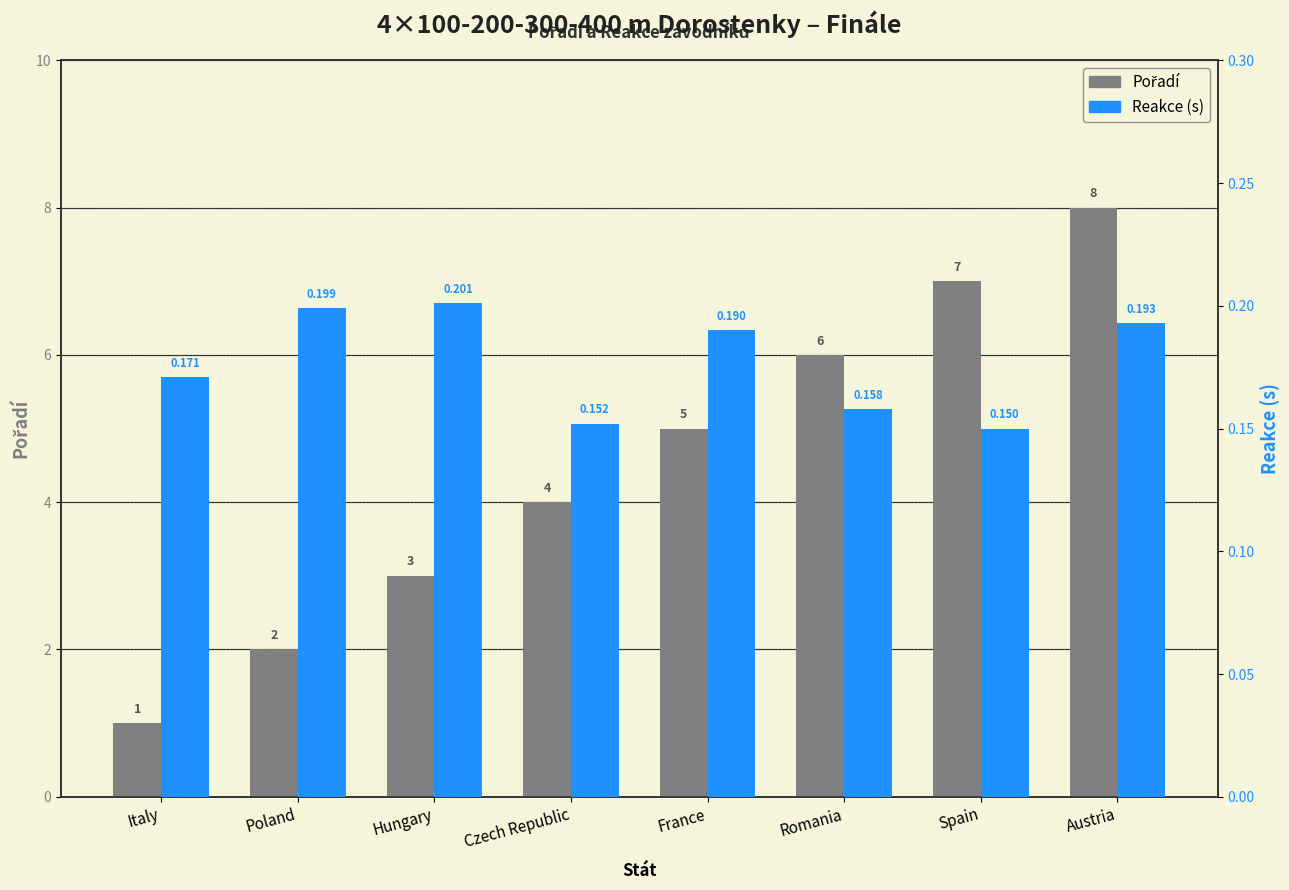

What is the maximum value for Reakce?

0.2